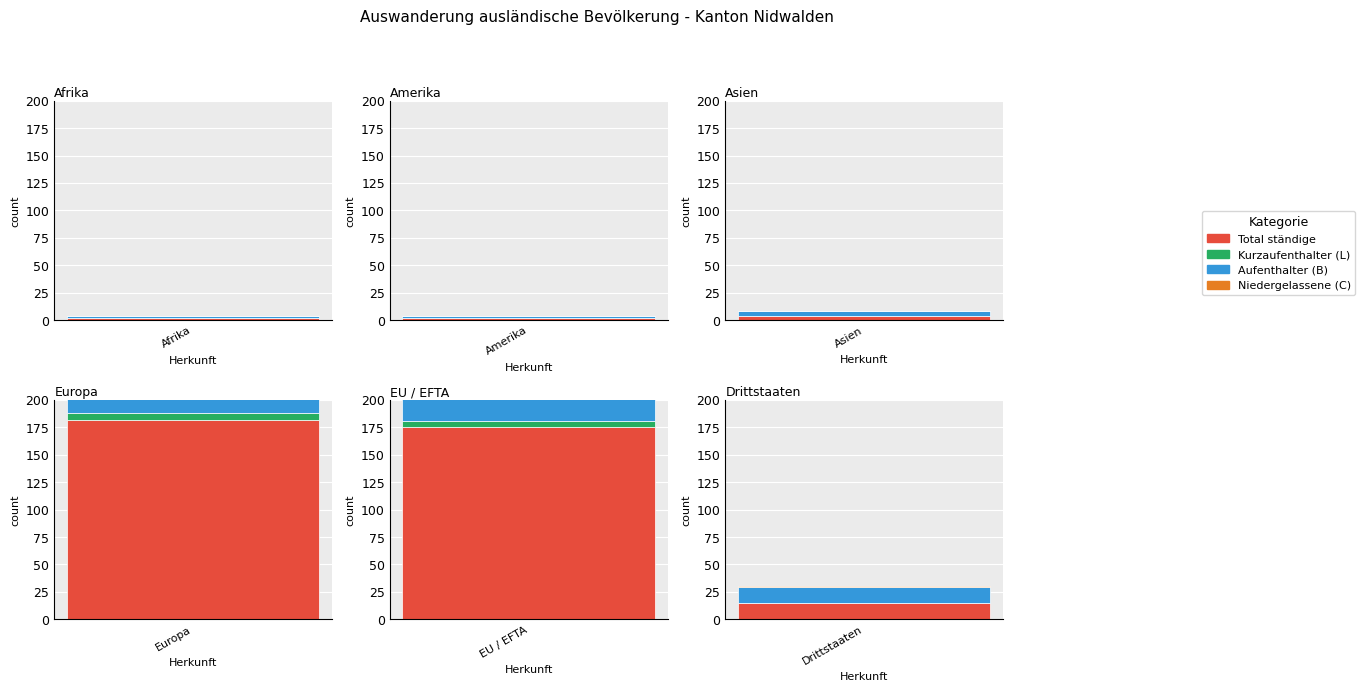

Rank the series by their average value, from lowest to highest.

Kurzaufenthalter (L), Niedergelassene (C), Aufenthalter (B), Total ständige